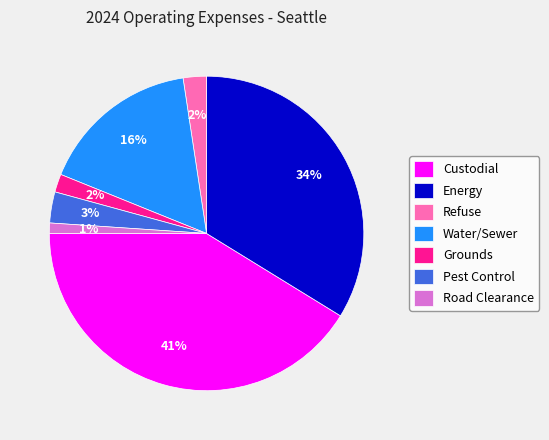

Between Refuse and Pest Control, which is larger?

Pest Control